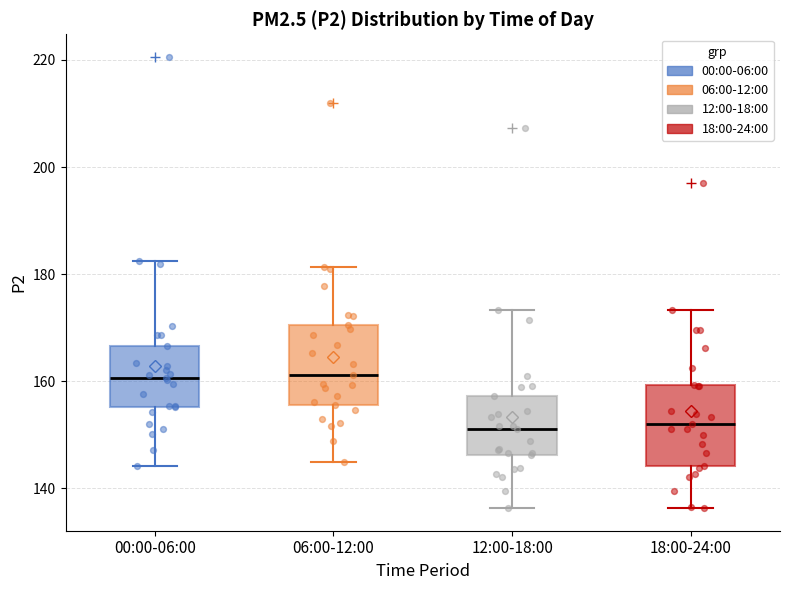

Reading left to right, transcribe this box plot: for each box, give where its median line is, the range the box spans, and where its two whiskers end, as read against the y-axis. The values are not printed on the chart, so give them approximately, as read against the axis.

00:00-06:00: median 160, box 156 to 166, whiskers 144 to 182
06:00-12:00: median 162, box 156 to 170, whiskers 144 to 182
12:00-18:00: median 152, box 146 to 158, whiskers 136 to 174
18:00-24:00: median 152, box 144 to 160, whiskers 136 to 174